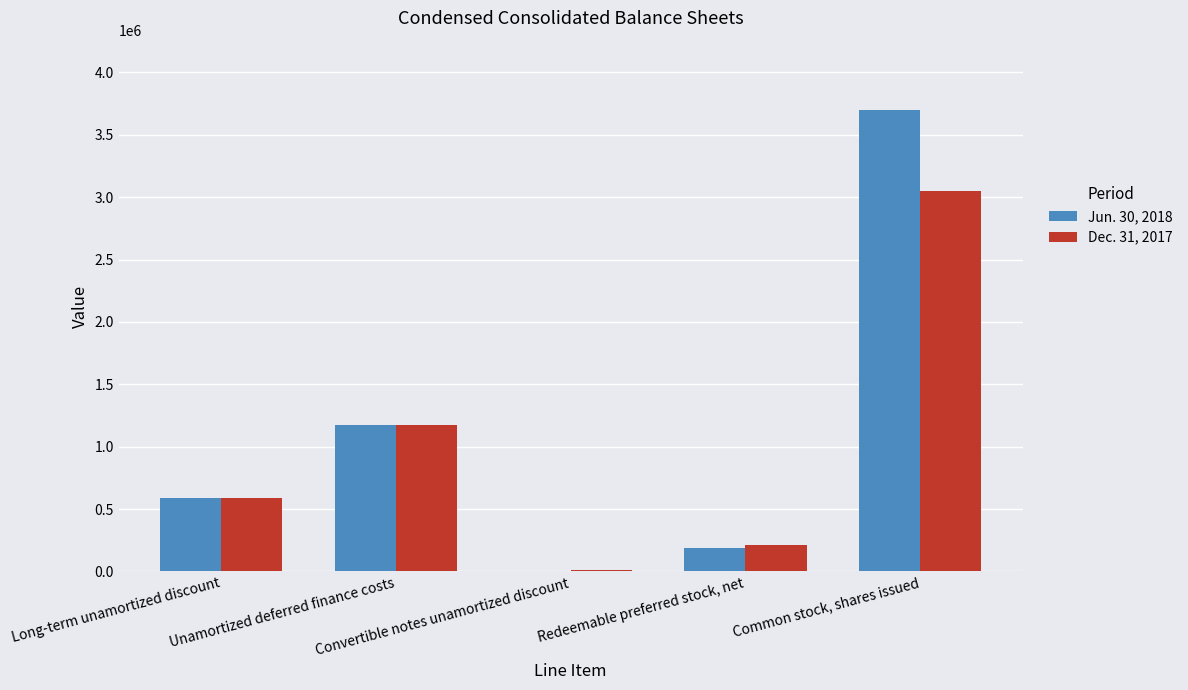

Which series has the widest spread of values?

Jun. 30, 2018